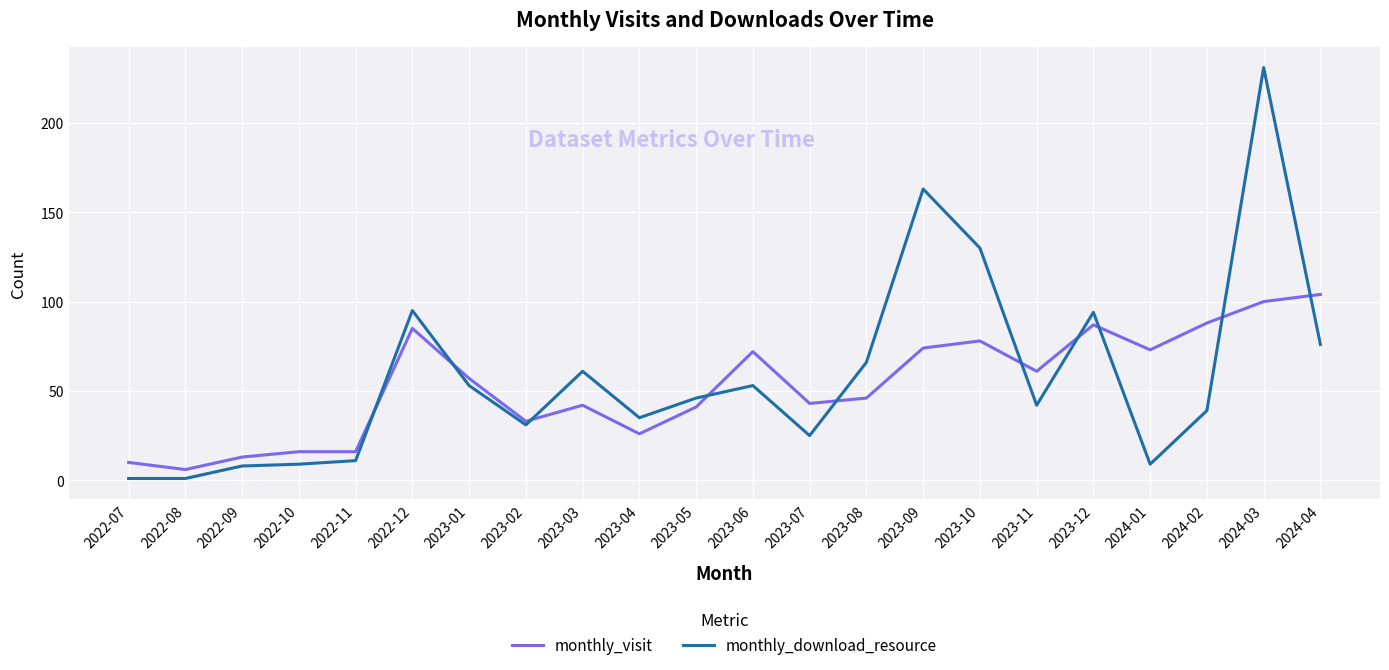

What is the highest value of the monthly_visit series?

104